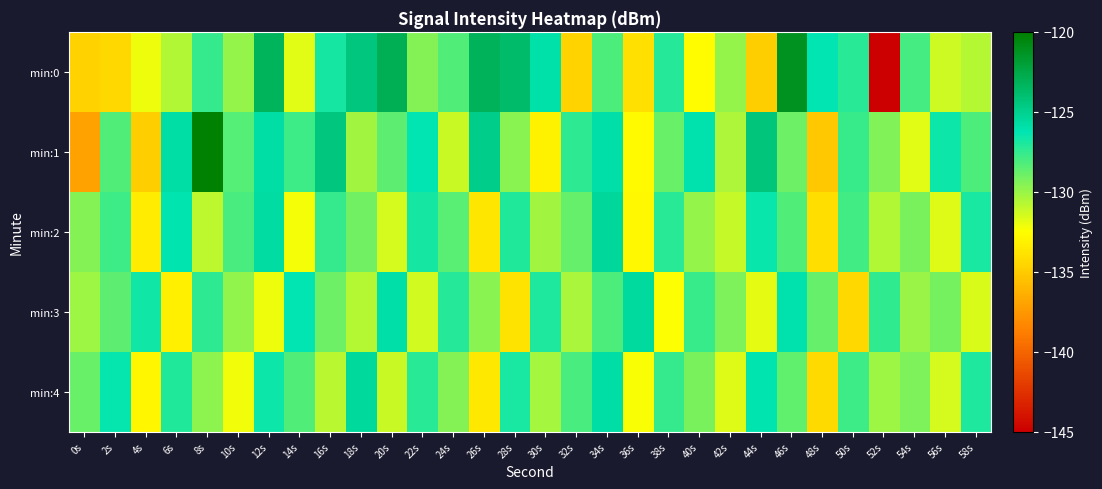

What is the smallest value displayed?

-145.2